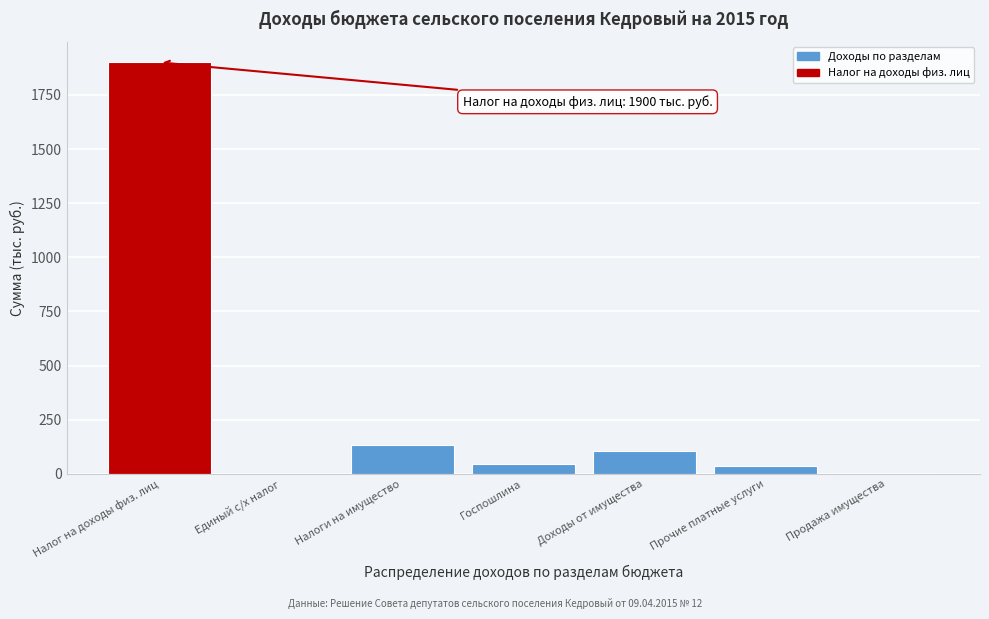

What is the sum of the values at Госпошлина and Налог на доходы физ. лиц?

1944.0